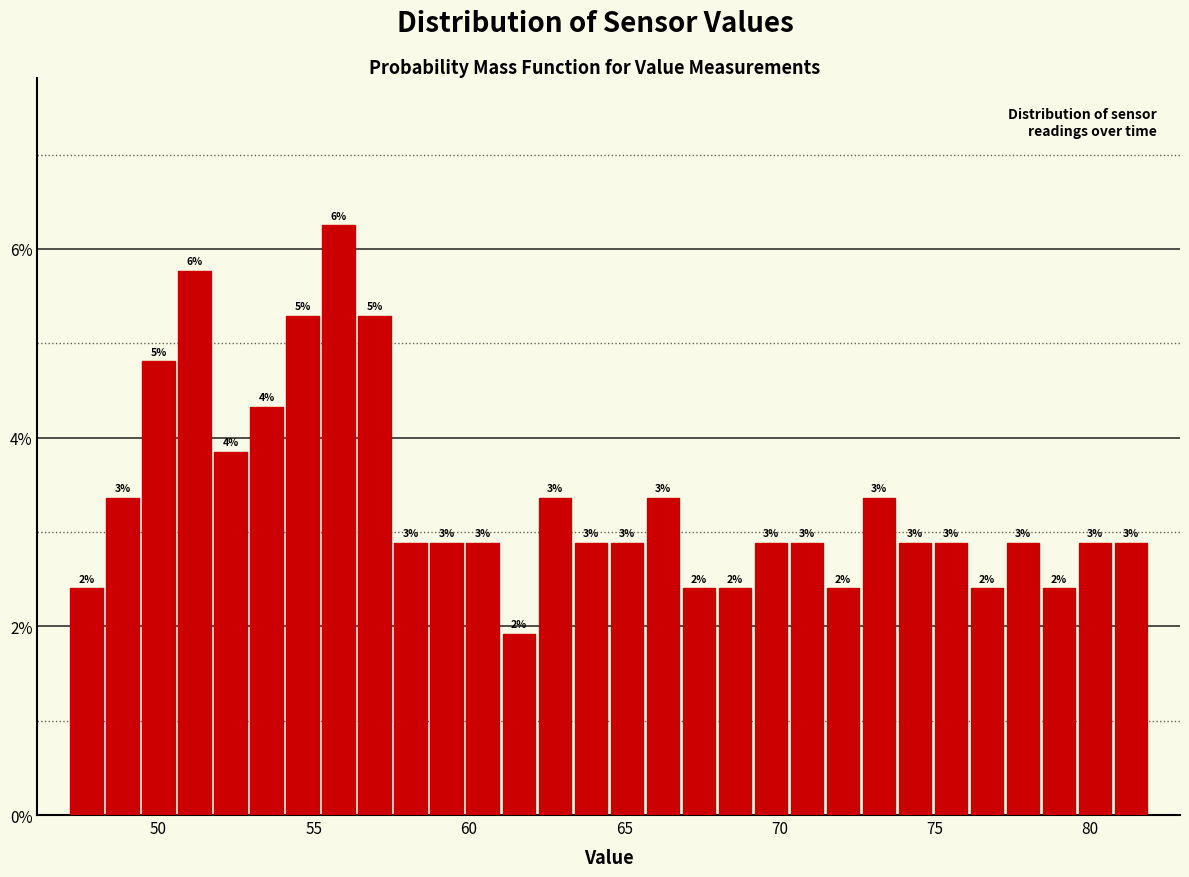

Around what value on the x-axis is the tallest bar? Give the approximate position of its centre, as read against the axis.

56.0